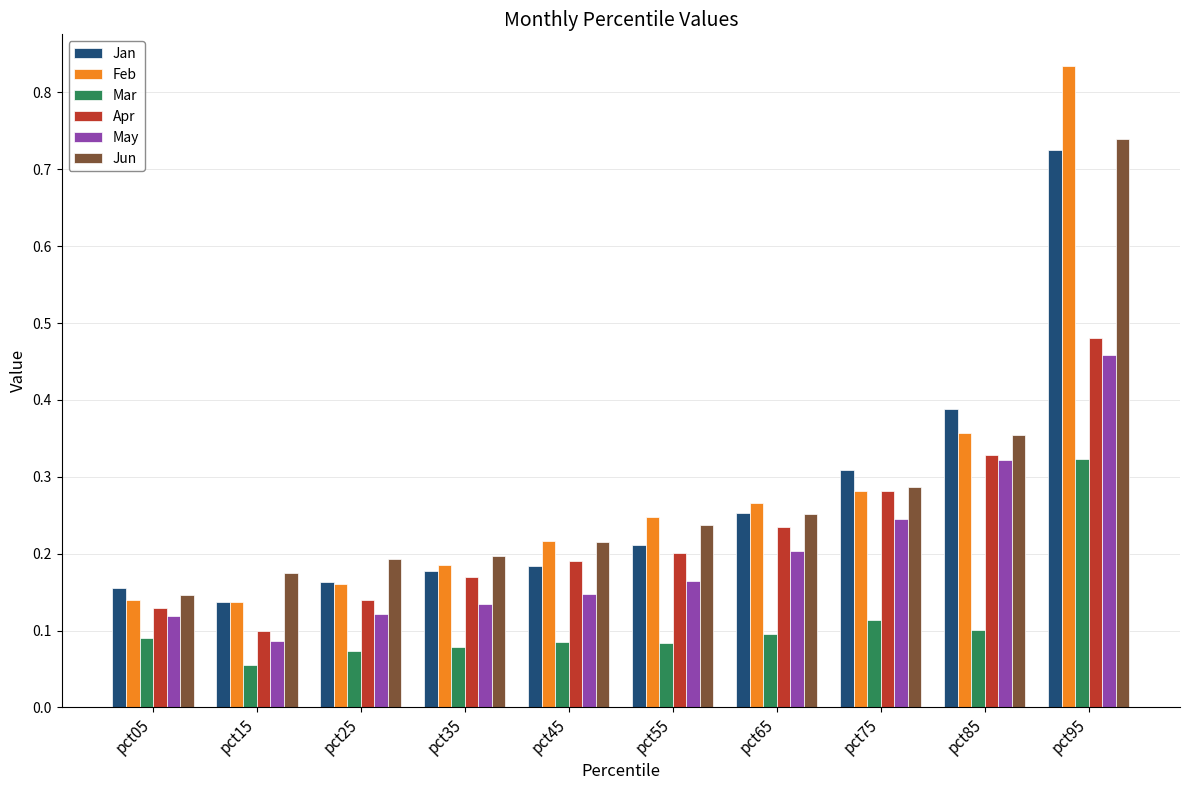

Which series has the largest range (max minus min)?

Feb